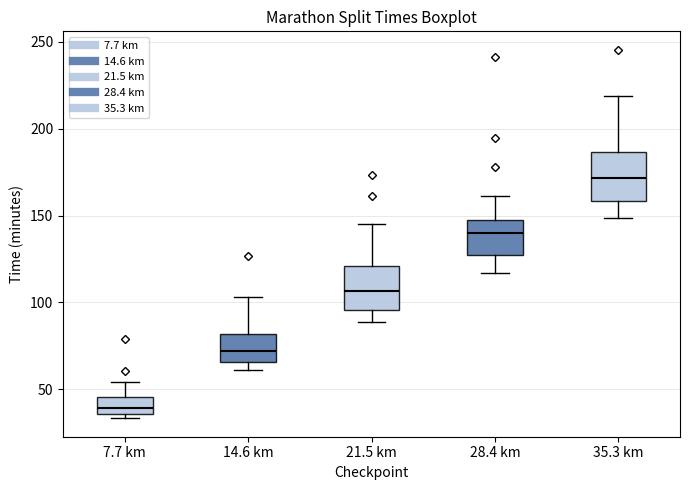

Where does the upper whisker of the box for 21.5 km end on the y-axis? The values are not printed on the chart, so give them approximately, as read against the axis.

145